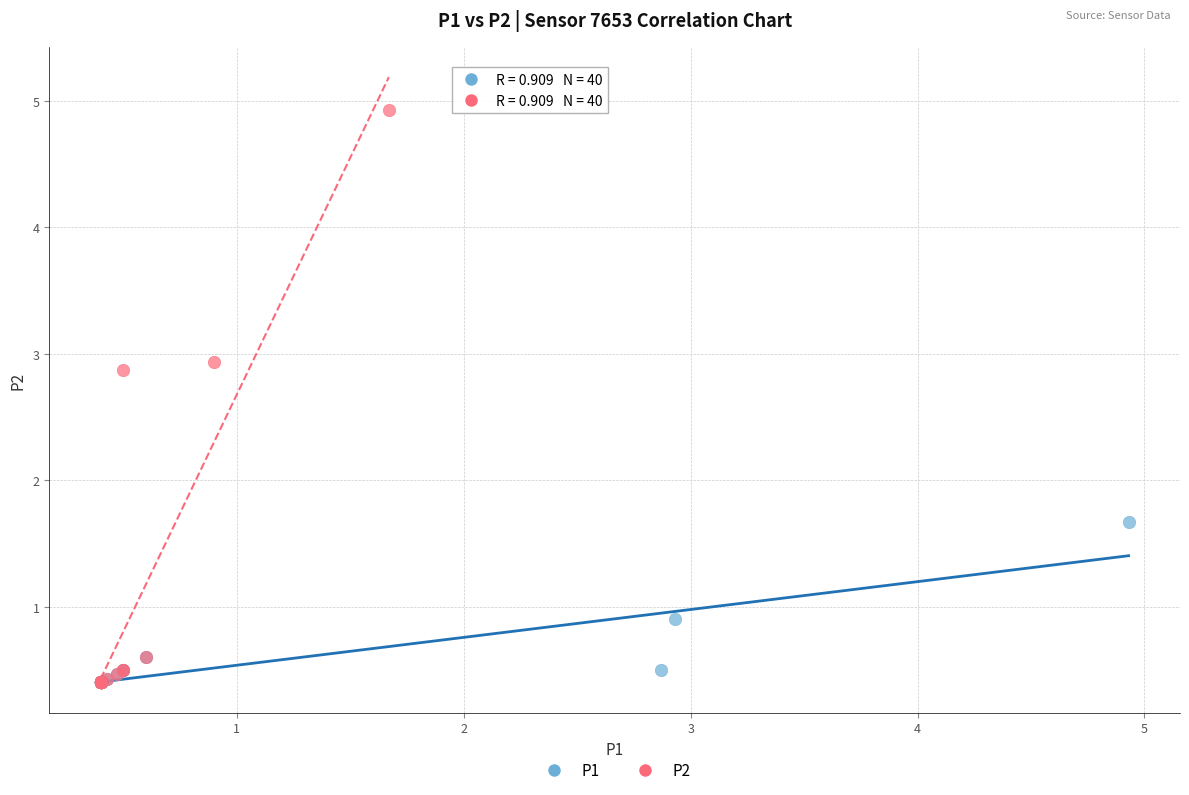

Which series has the largest Y range (max minus min)?

P2